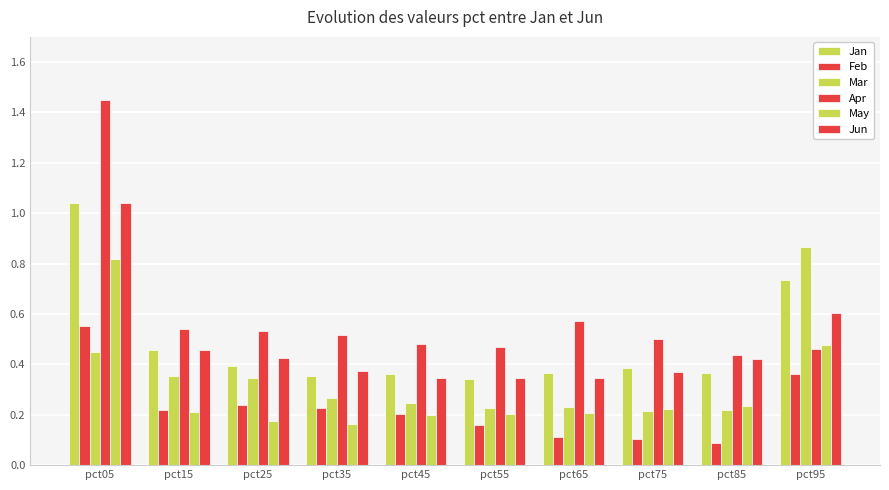

What is the difference between the second highest and minimum values in the Mar series?

0.2